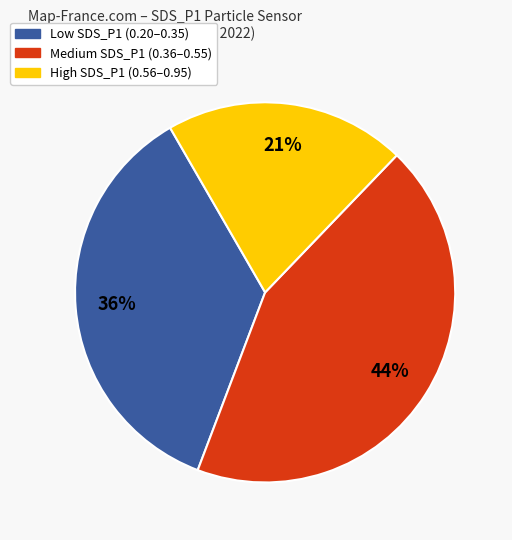

What is the ratio of the value at High SDS_P1 (0.56–0.95) to the value at Medium SDS_P1 (0.36–0.55)?

0.5